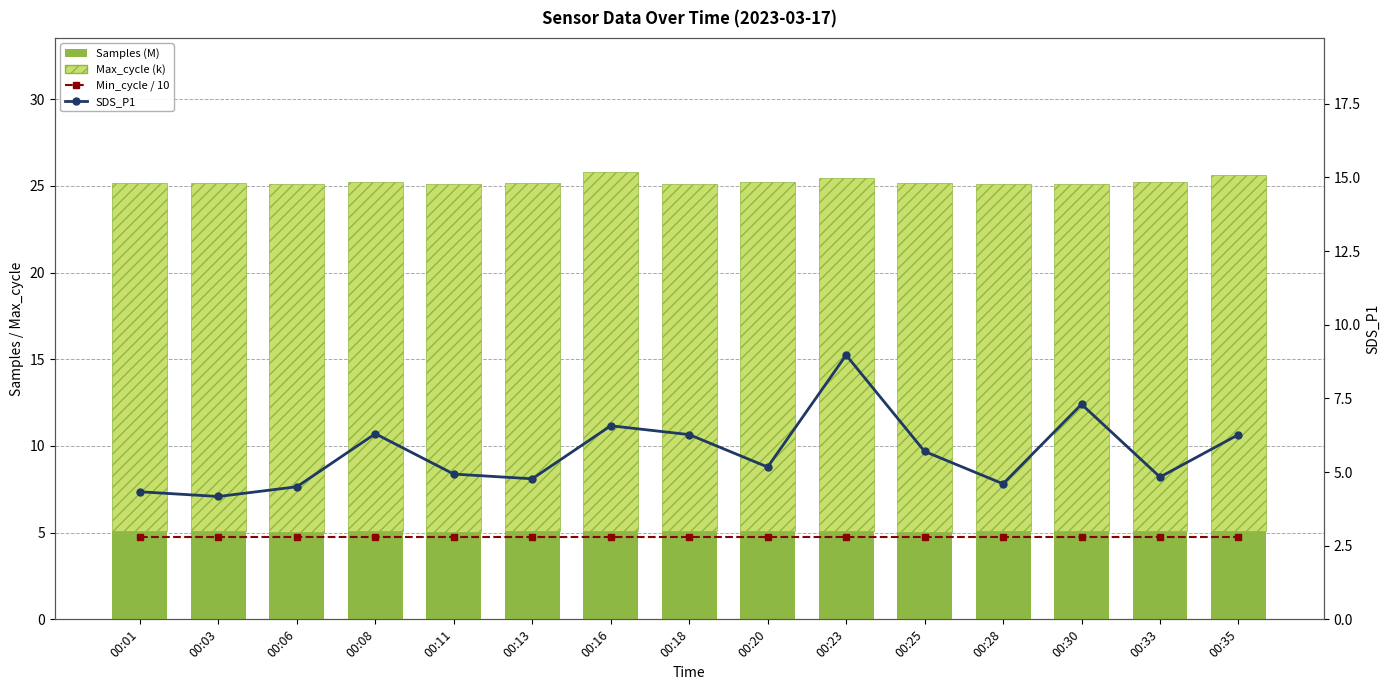

Is the value of SDS_P1 at 00:11 greater than the value of Min_cycle / 10 at 00:33?

Yes